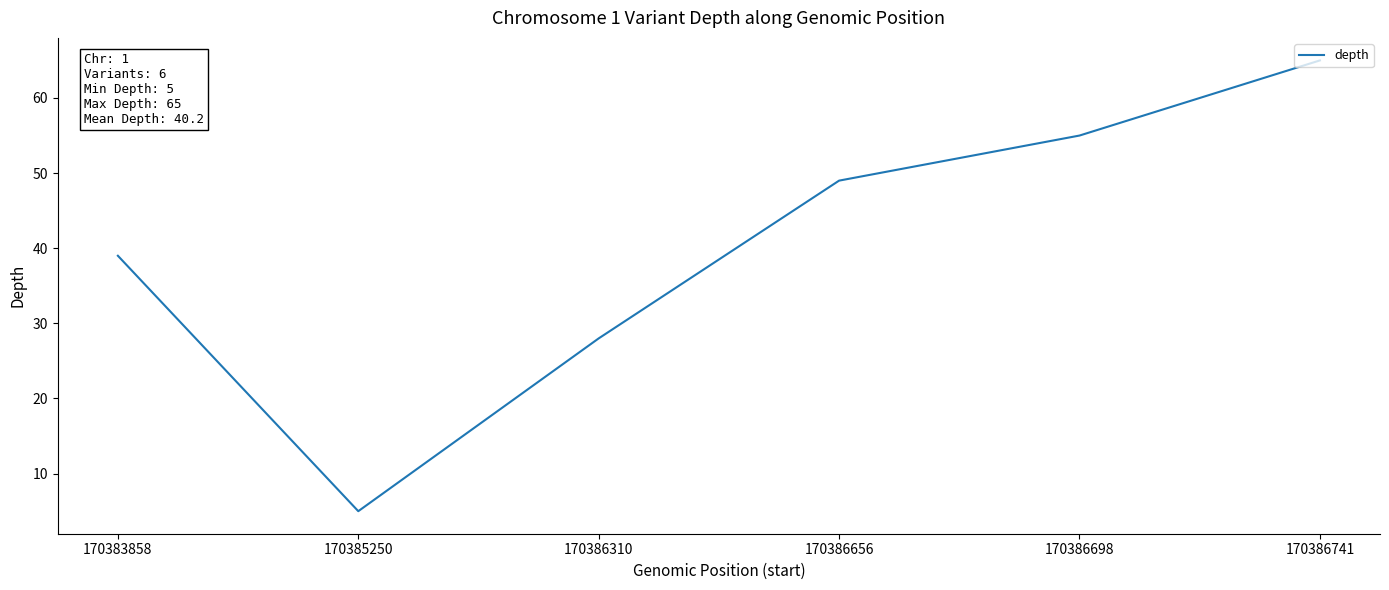

True or false: the data has more than 0 interior local peaks.

False